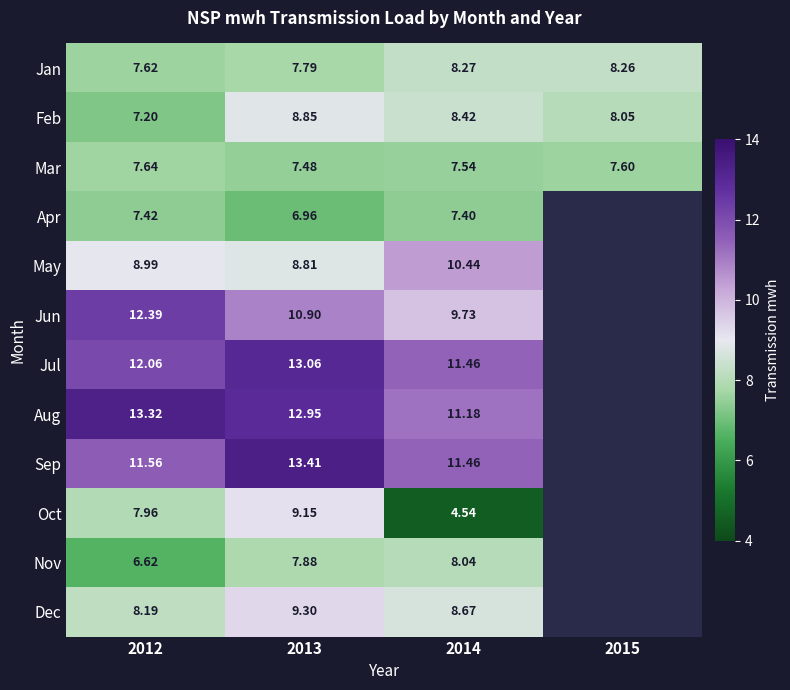

At which category is the sum across all series the highest?

2013